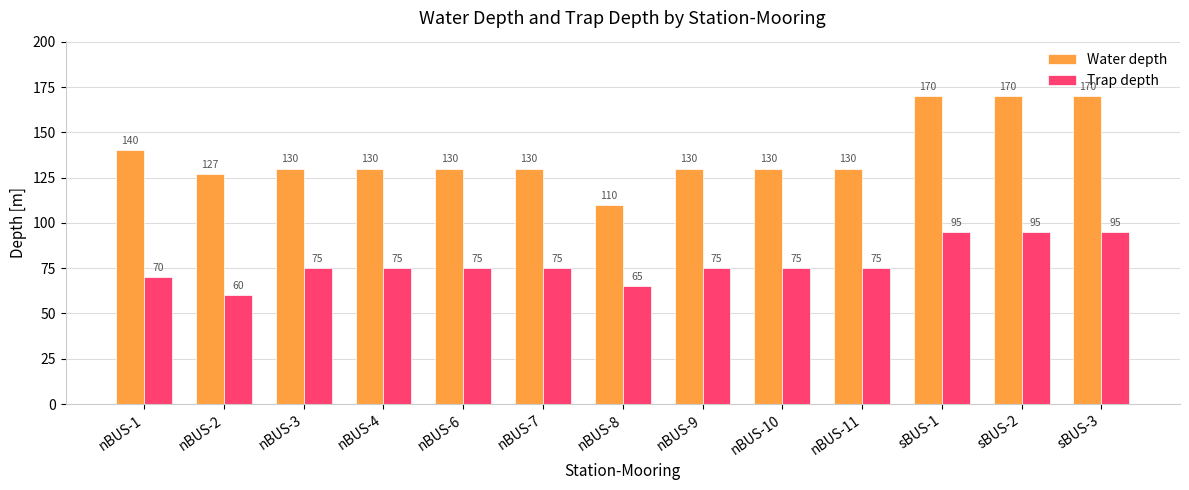

Read the Trap depth value at nBUS-1.

70